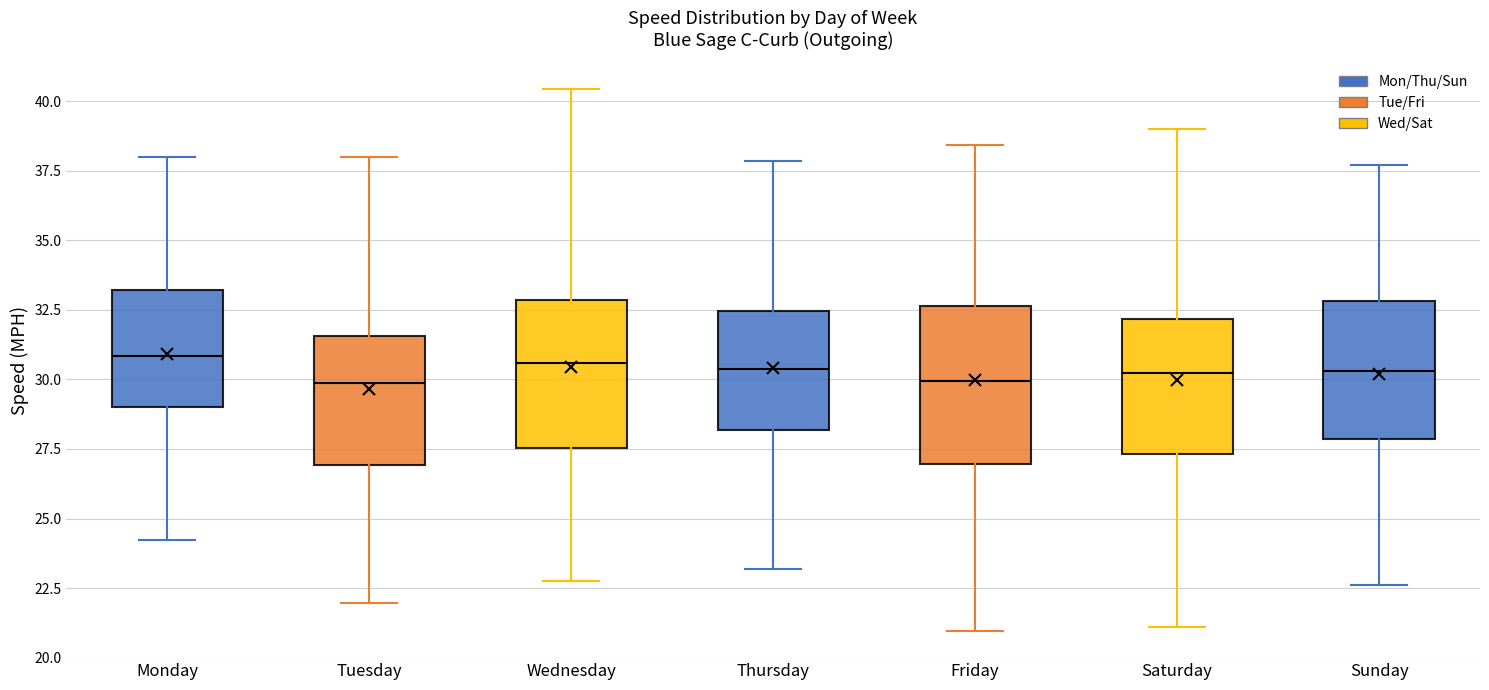

Reading left to right, read every box against the y-axis: the position of its median line, the range the box covers, and the ends of its whiskers. The values are not printed on the chart, so give them approximately, as read against the axis.

Monday: median 31.0, box 29.0 to 33.0, whiskers 24.0 to 38.0
Tuesday: median 30.0, box 27.0 to 31.5, whiskers 22.0 to 38.0
Wednesday: median 30.5, box 27.5 to 33.0, whiskers 23.0 to 40.5
Thursday: median 30.5, box 28.0 to 32.5, whiskers 23.0 to 38.0
Friday: median 30.0, box 27.0 to 32.5, whiskers 21.0 to 38.5
Saturday: median 30.0, box 27.5 to 32.0, whiskers 21.0 to 39.0
Sunday: median 30.5, box 28.0 to 33.0, whiskers 22.5 to 37.5